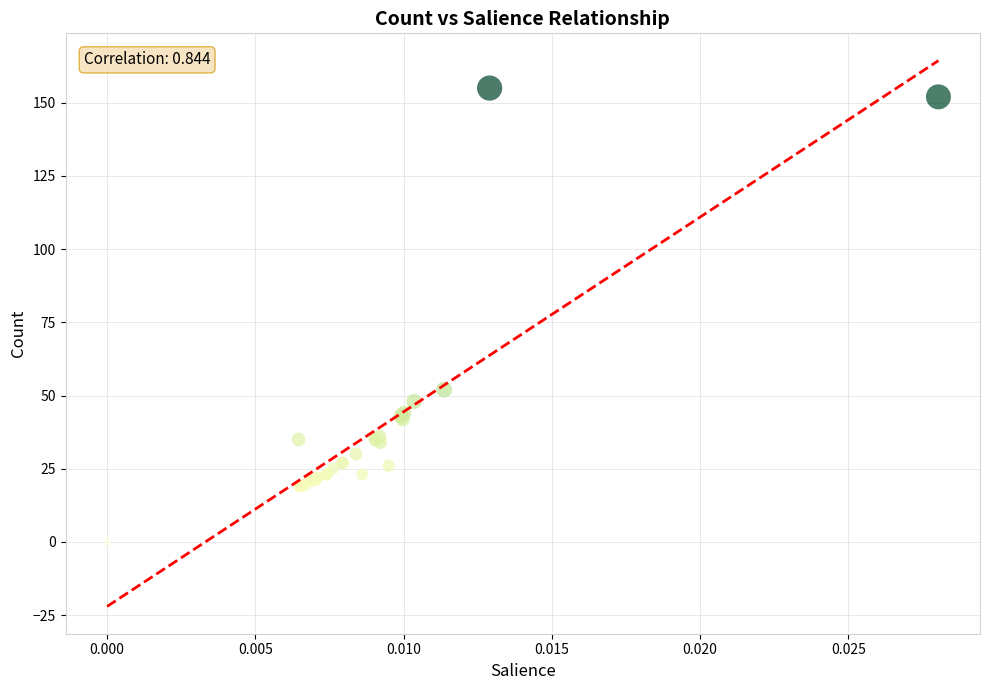

What Y value in the scatter plot is closest to 77?

52